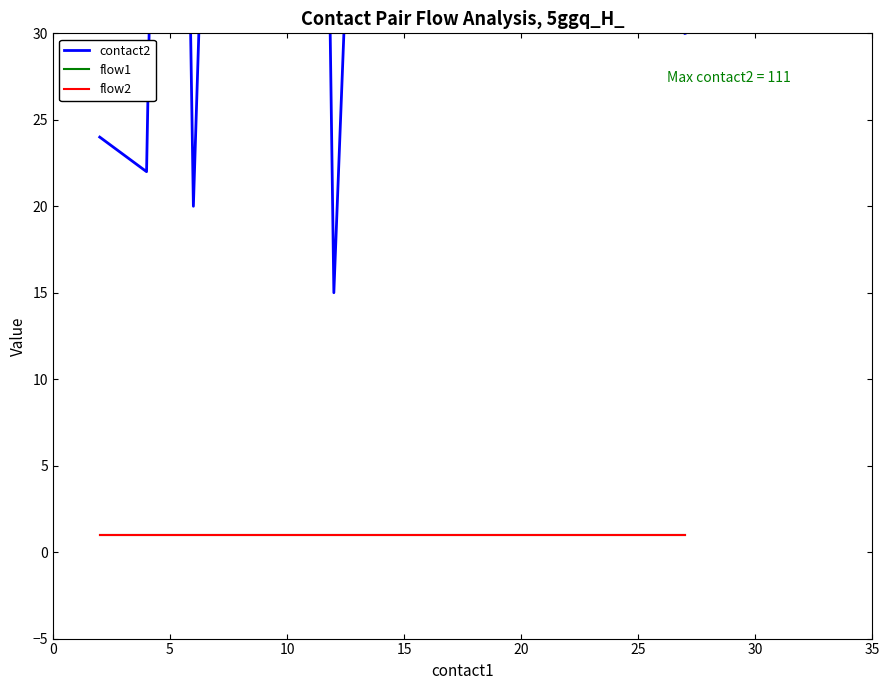

The flow2 series shows 0 at 16. True or false?

False